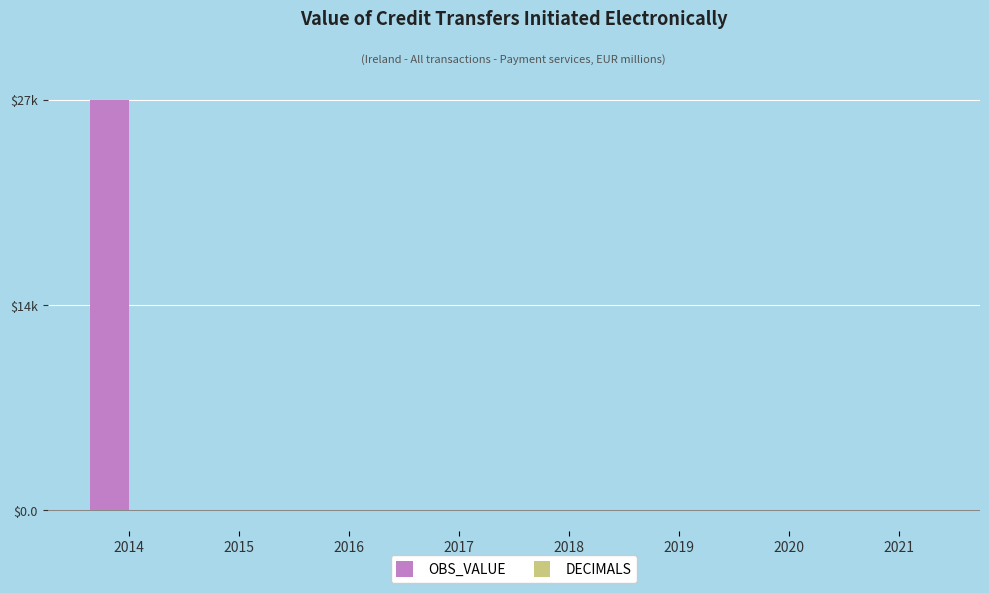

At how many categories does at least one series exceed 26654?

1